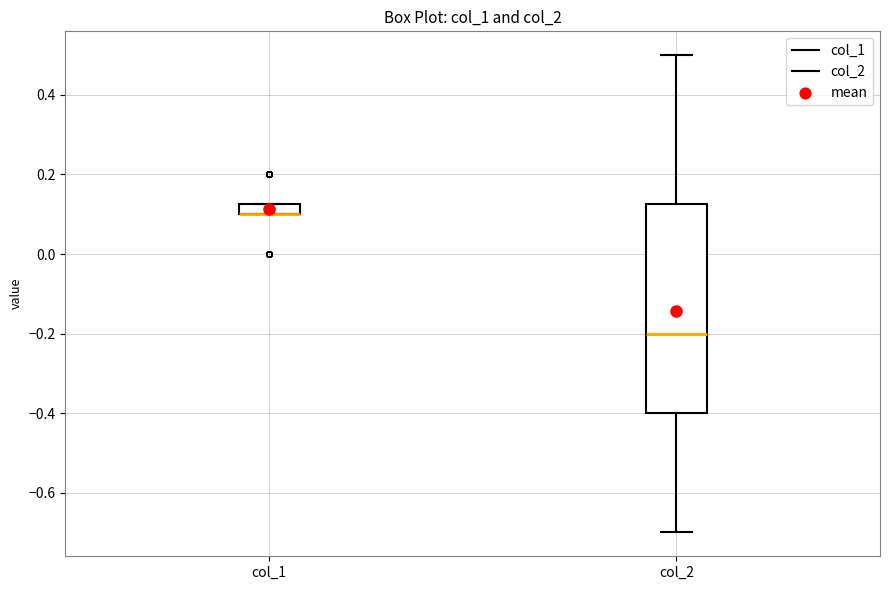

Where is the upper edge of the box for col_1 on the y-axis? The values are not printed on the chart, so give them approximately, as read against the axis.

0.12